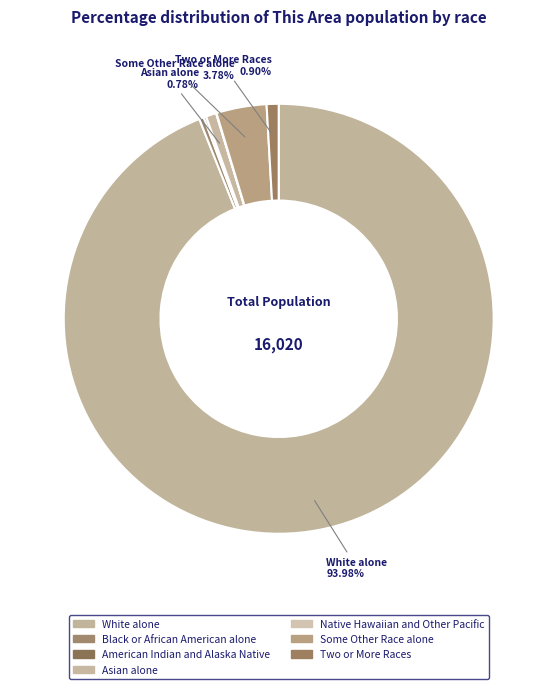

True or false: Native Hawaiian and Other Pacific accounts for 1% of the total.

False